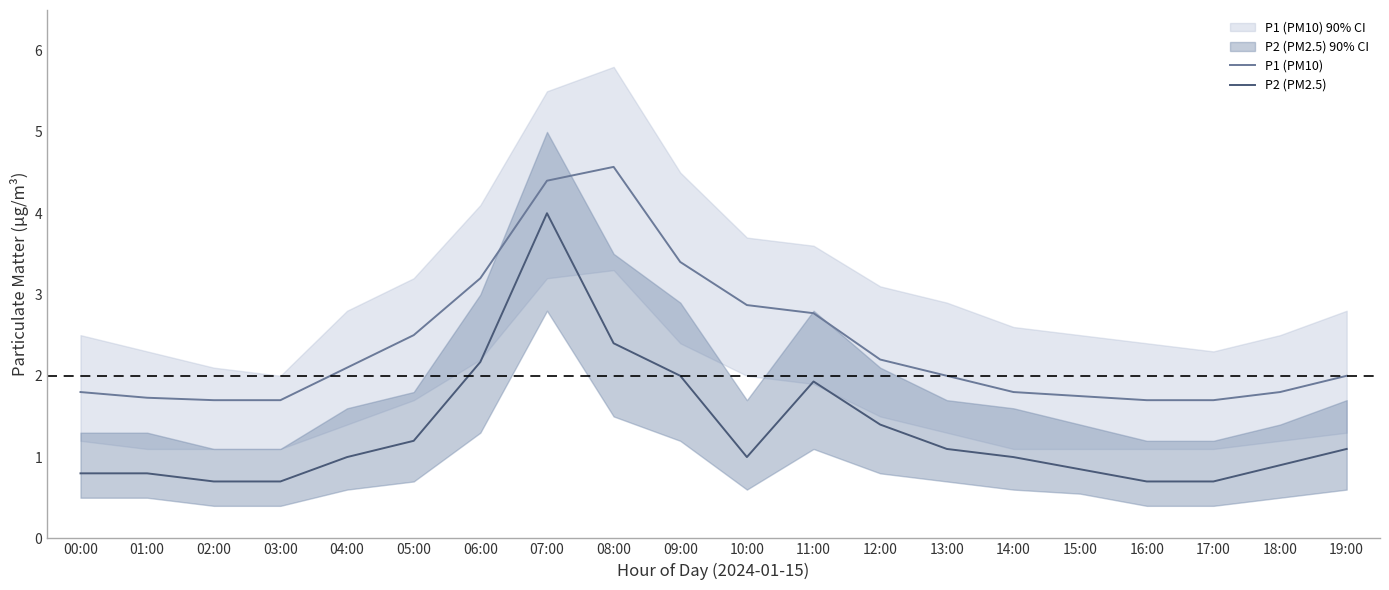

Which series has the largest total across all categories?

P1 (PM10)